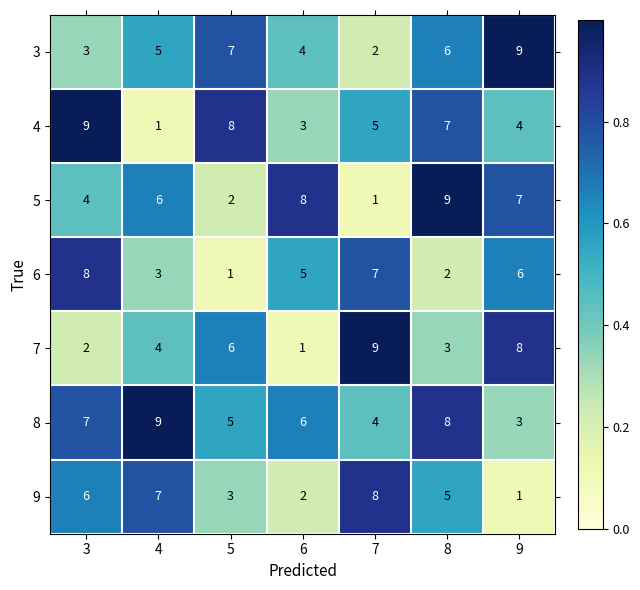

Rank the series at 5 from highest to lowest value.

4, 3, 7, 8, 9, 5, 6